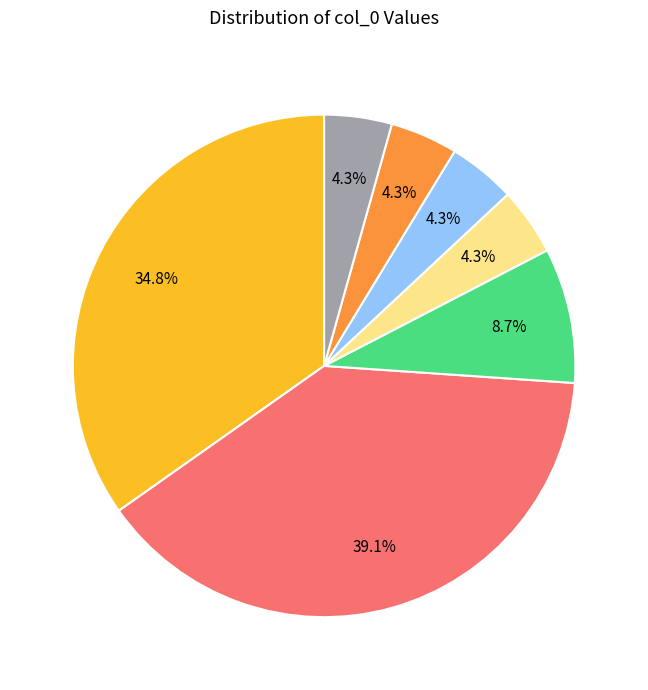

To the nearest percent, what is the difference between the largest and smallest slice percentages?

35%